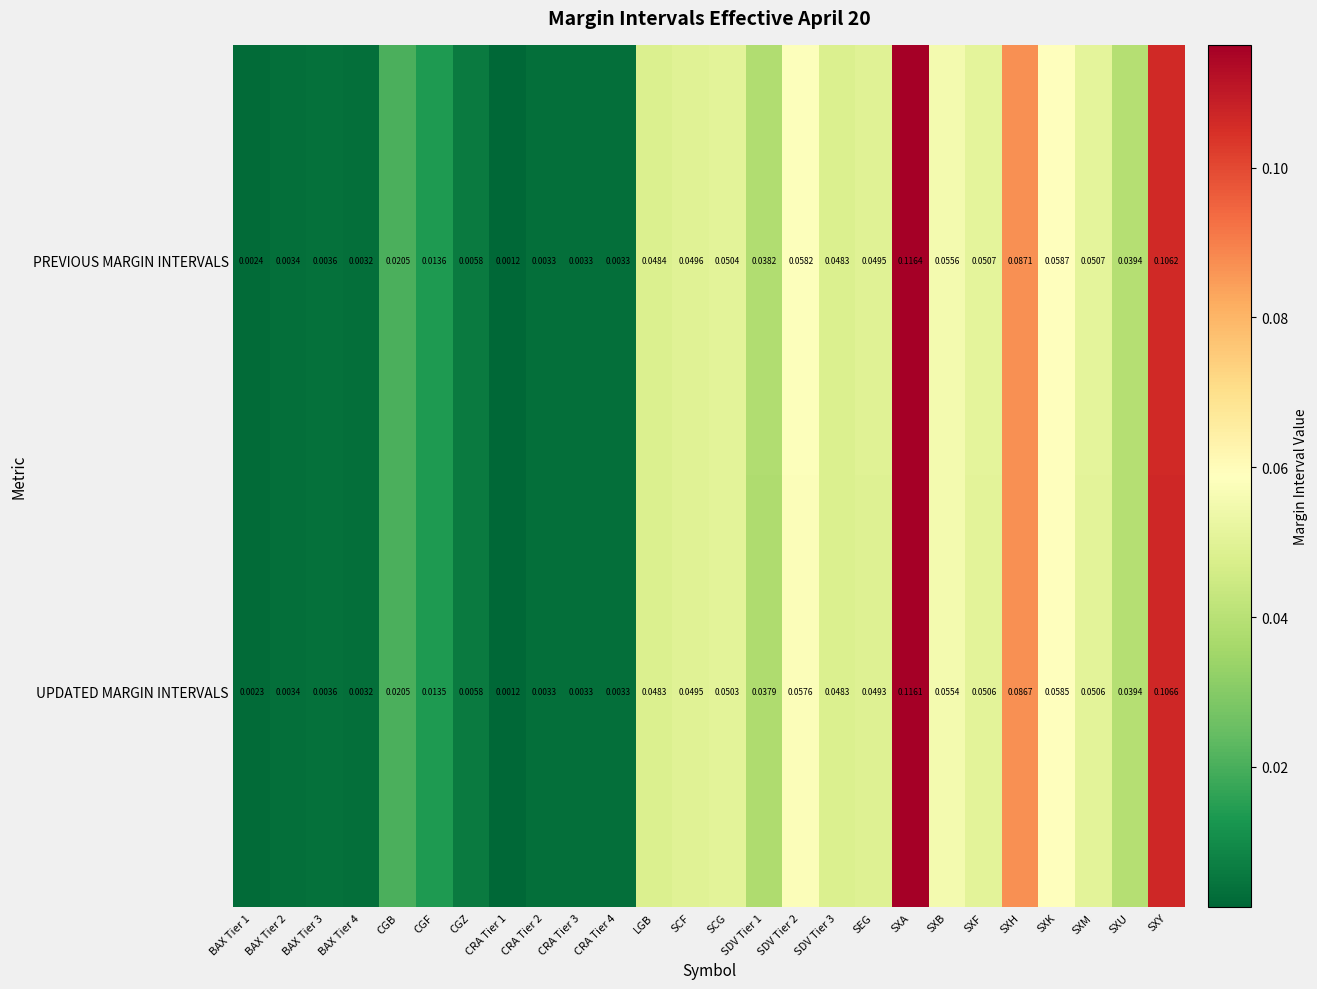

At which category does the chart reach its peak across all series?

SXA